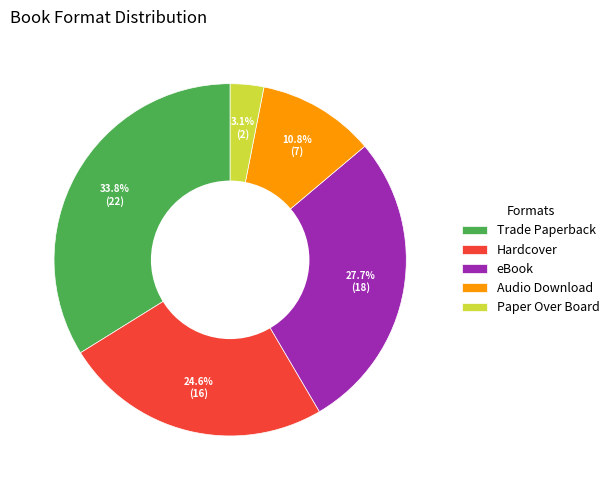

Which slice is the smallest?

Paper Over Board